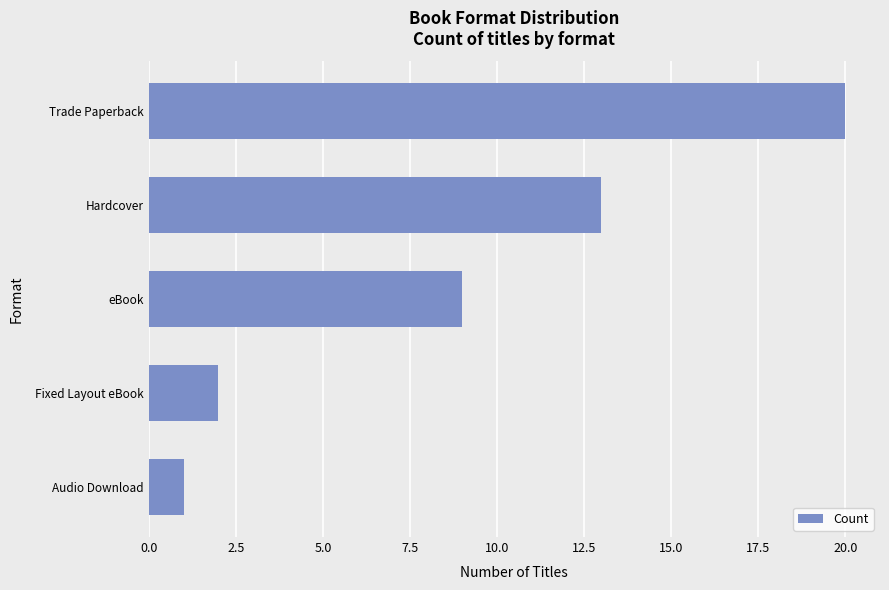

List the labels in order of value, smallest first.

Audio Download, Fixed Layout eBook, eBook, Hardcover, Trade Paperback